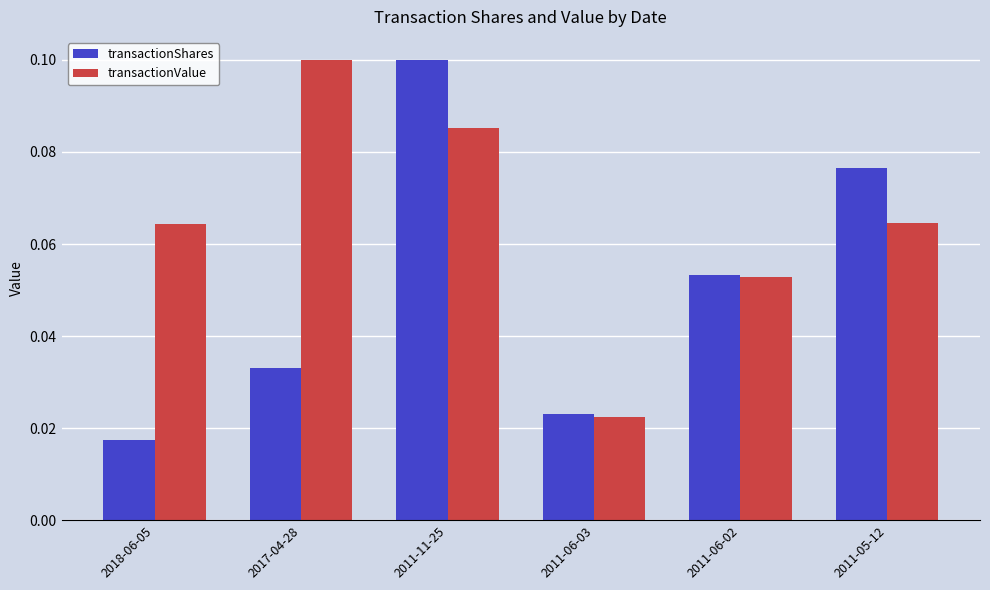

At which label does transactionValue reach its peak?

2017-04-28